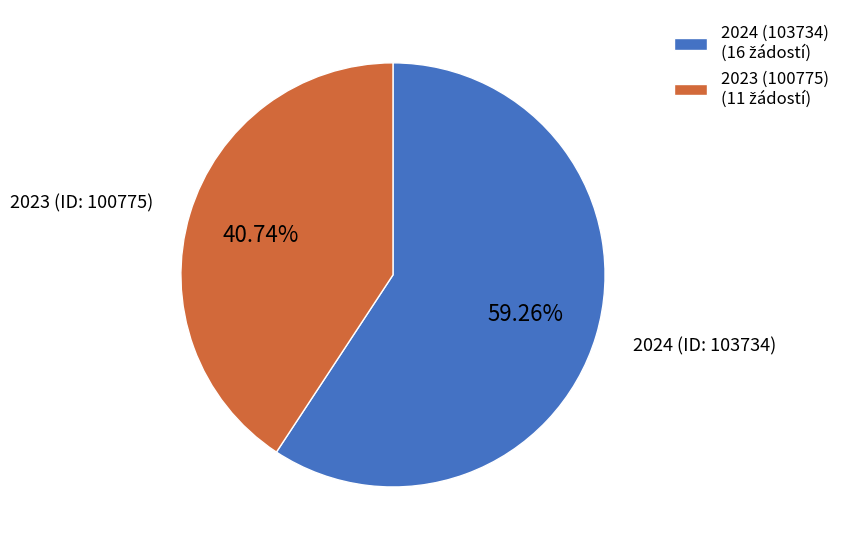

What is the smallest slice in the pie chart?

2023 (ID: 100775)